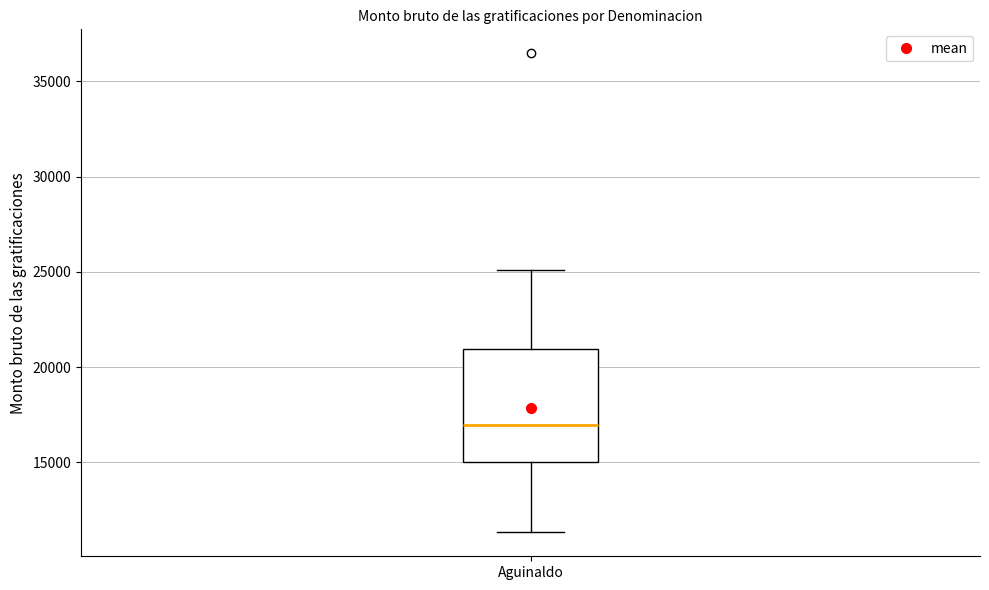

Read this box plot against the y-axis: the position of the median line, the range covered by the box, and the ends of both whiskers. The values are not printed on the chart, so give them approximately, as read against the axis.

median 17000, box 15000 to 21000, whiskers 11500 to 25000